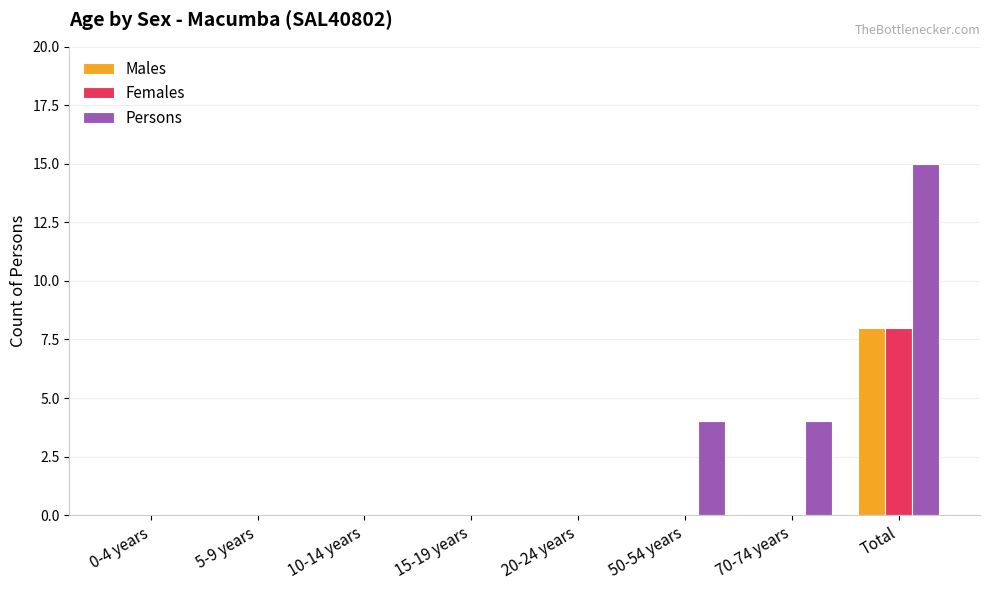

Is it true that Males equals 0 at 5-9 years?

True